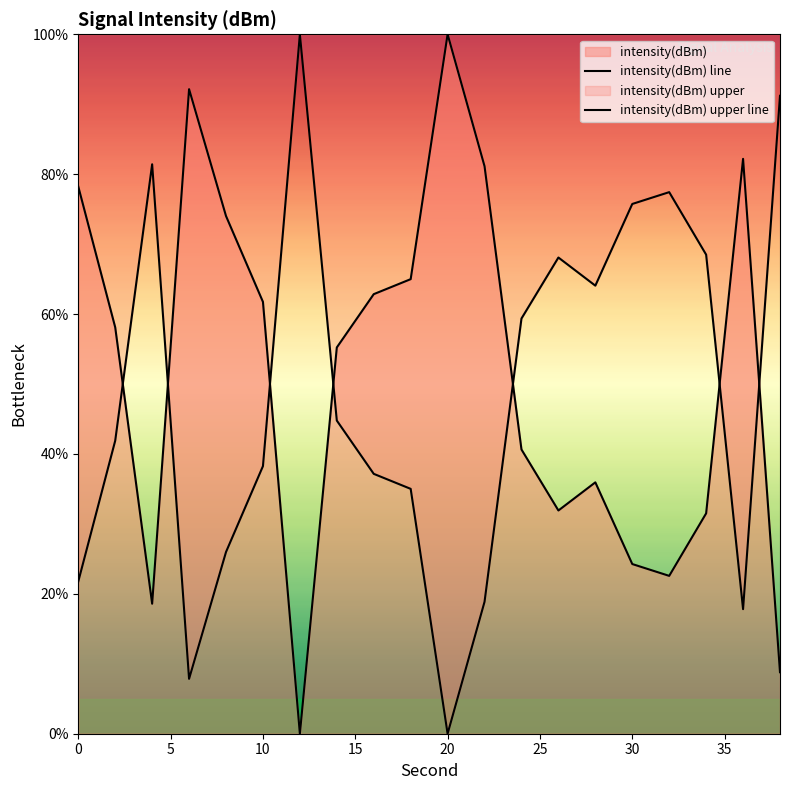

Does the chart display data point markers on the line(s)?

No